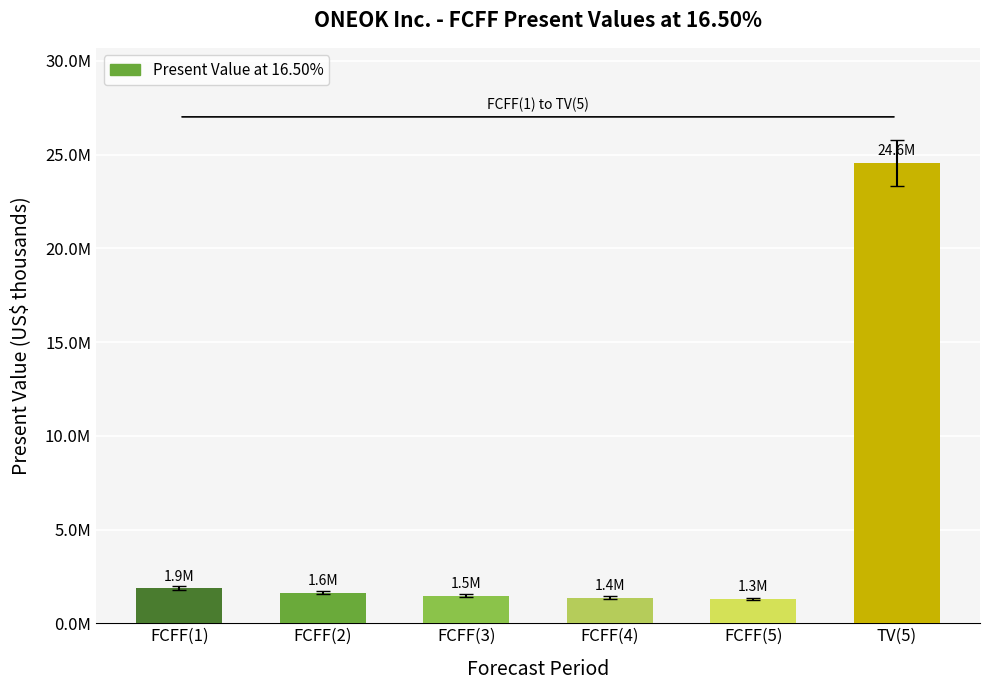

What position from the left is FCFF(3)?

3